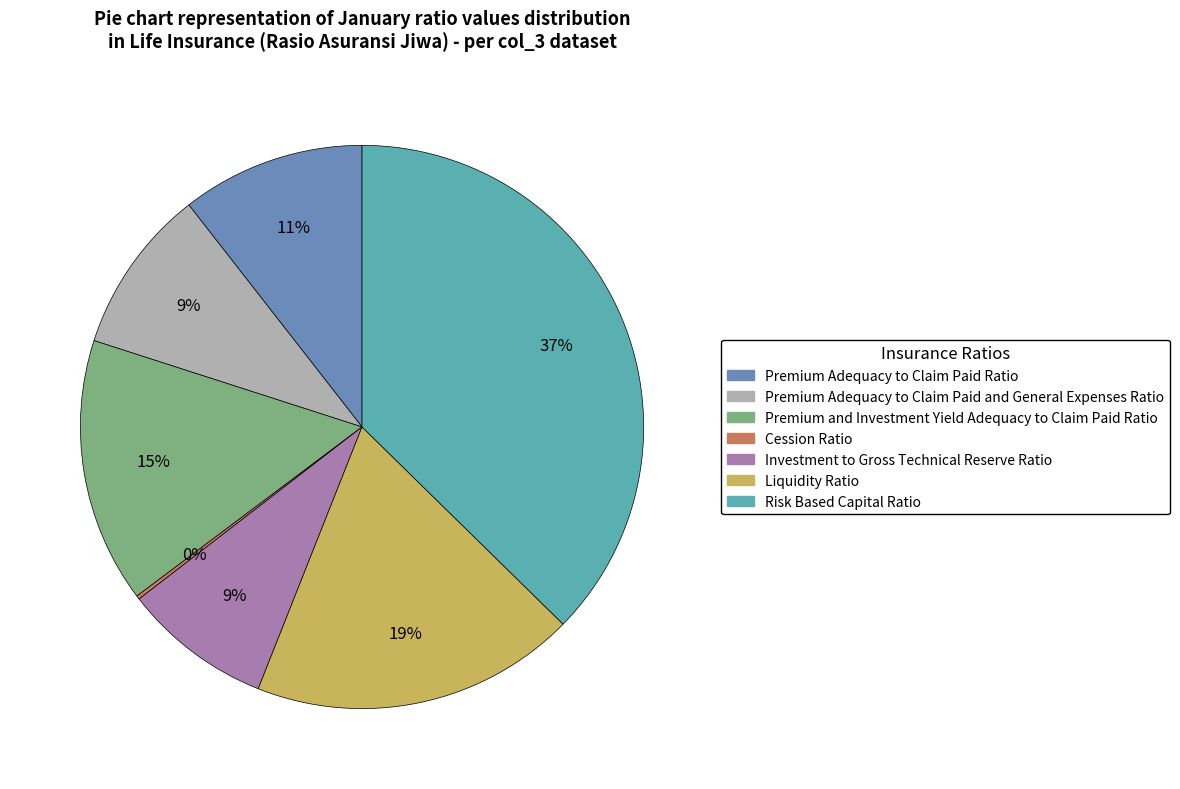

Which slice is the largest?

Risk Based Capital Ratio